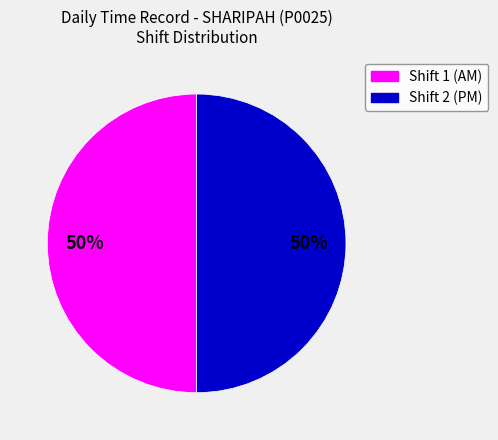

To the nearest percent, what is the combined percentage of Shift 1 (AM) and Shift 2 (PM)?

100%